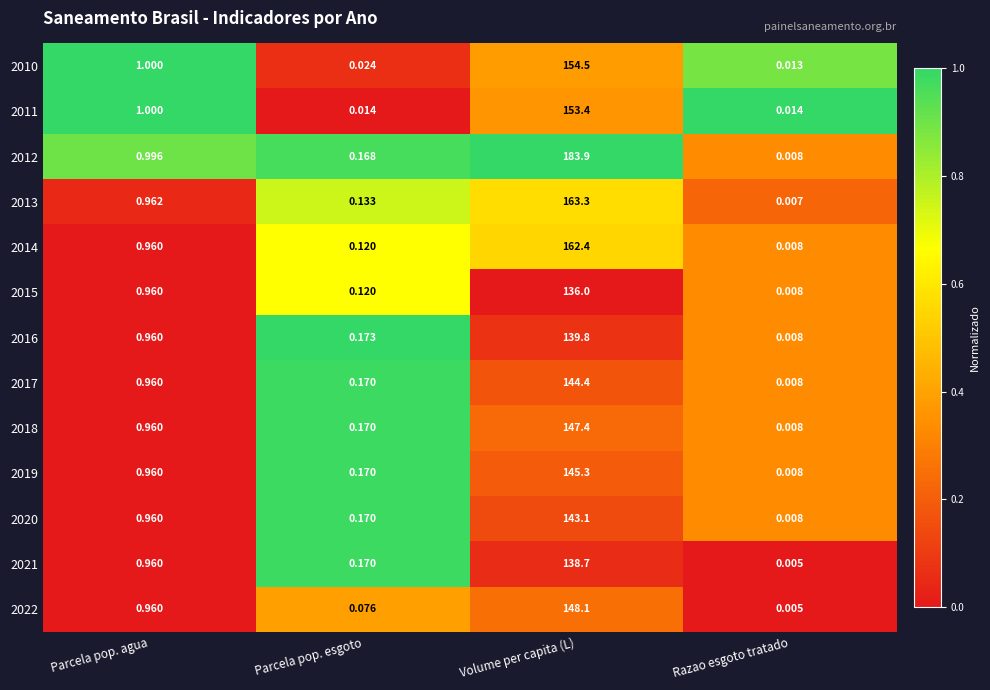

Which label corresponds to the largest value in the chart?

Volume per capita (L)